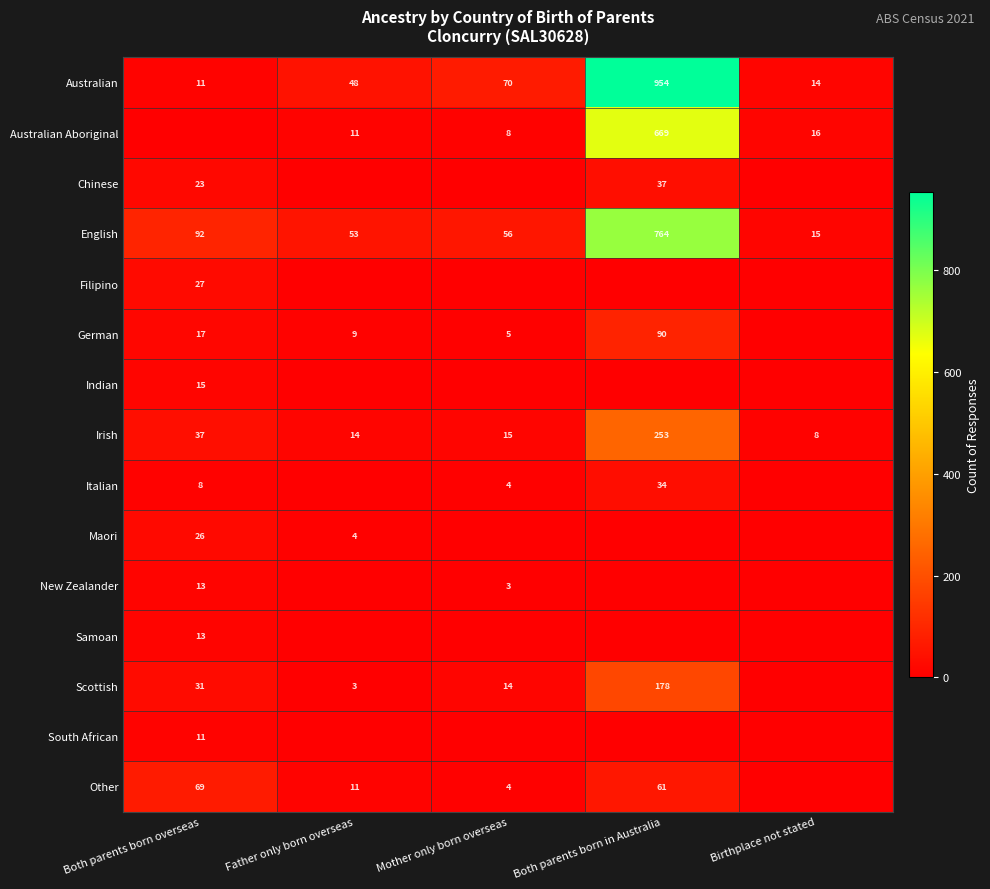

The value of Chinese at Both parents born overseas is 34. True or false?

False